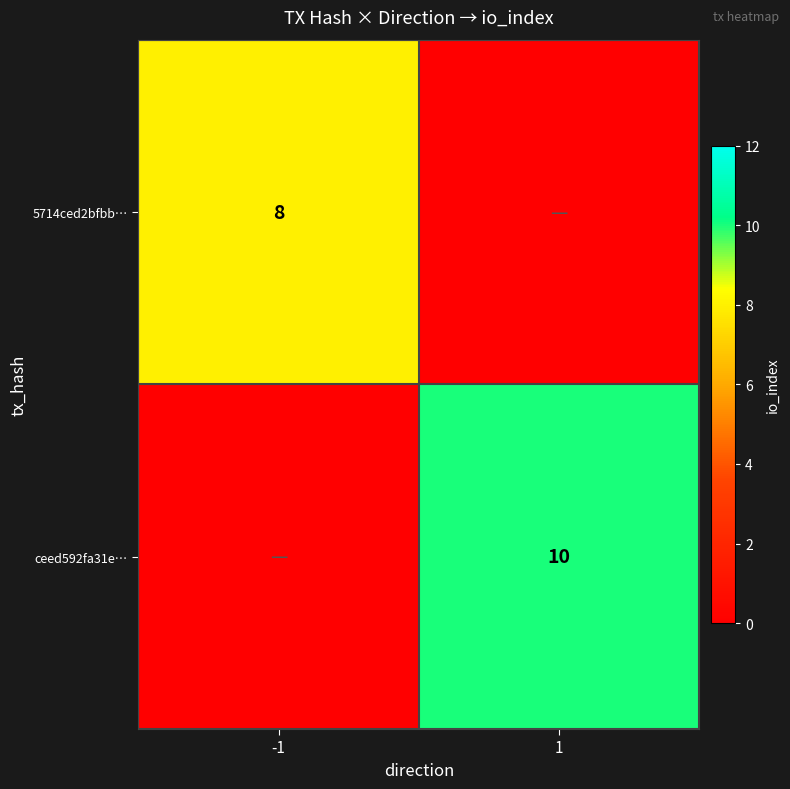

Is it true that ceed592fa31e… equals 10 at 1?

True